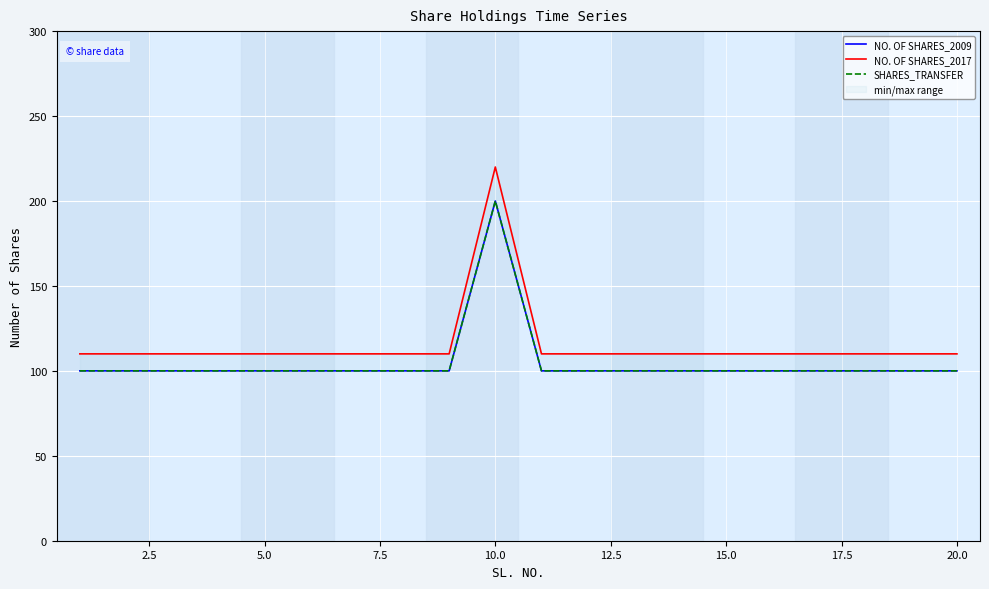

At 10.0, list the series in order from smallest to largest.

NO. OF SHARES_2009, SHARES_TRANSFER, NO. OF SHARES_2017